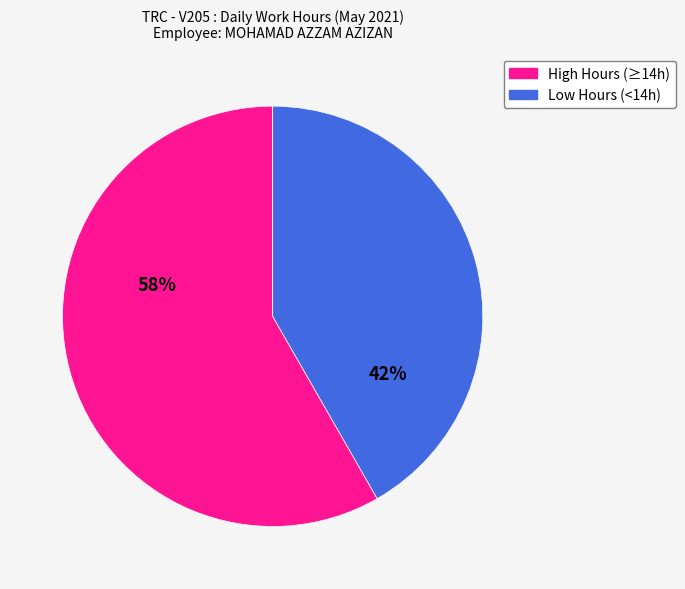

Does any single category account for the majority?

Yes